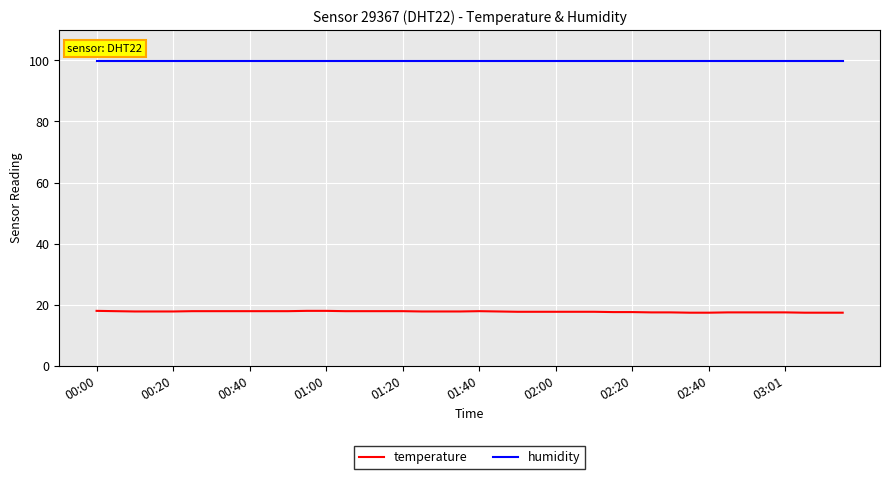

Count the temperature values in the range 17 to 18.

40